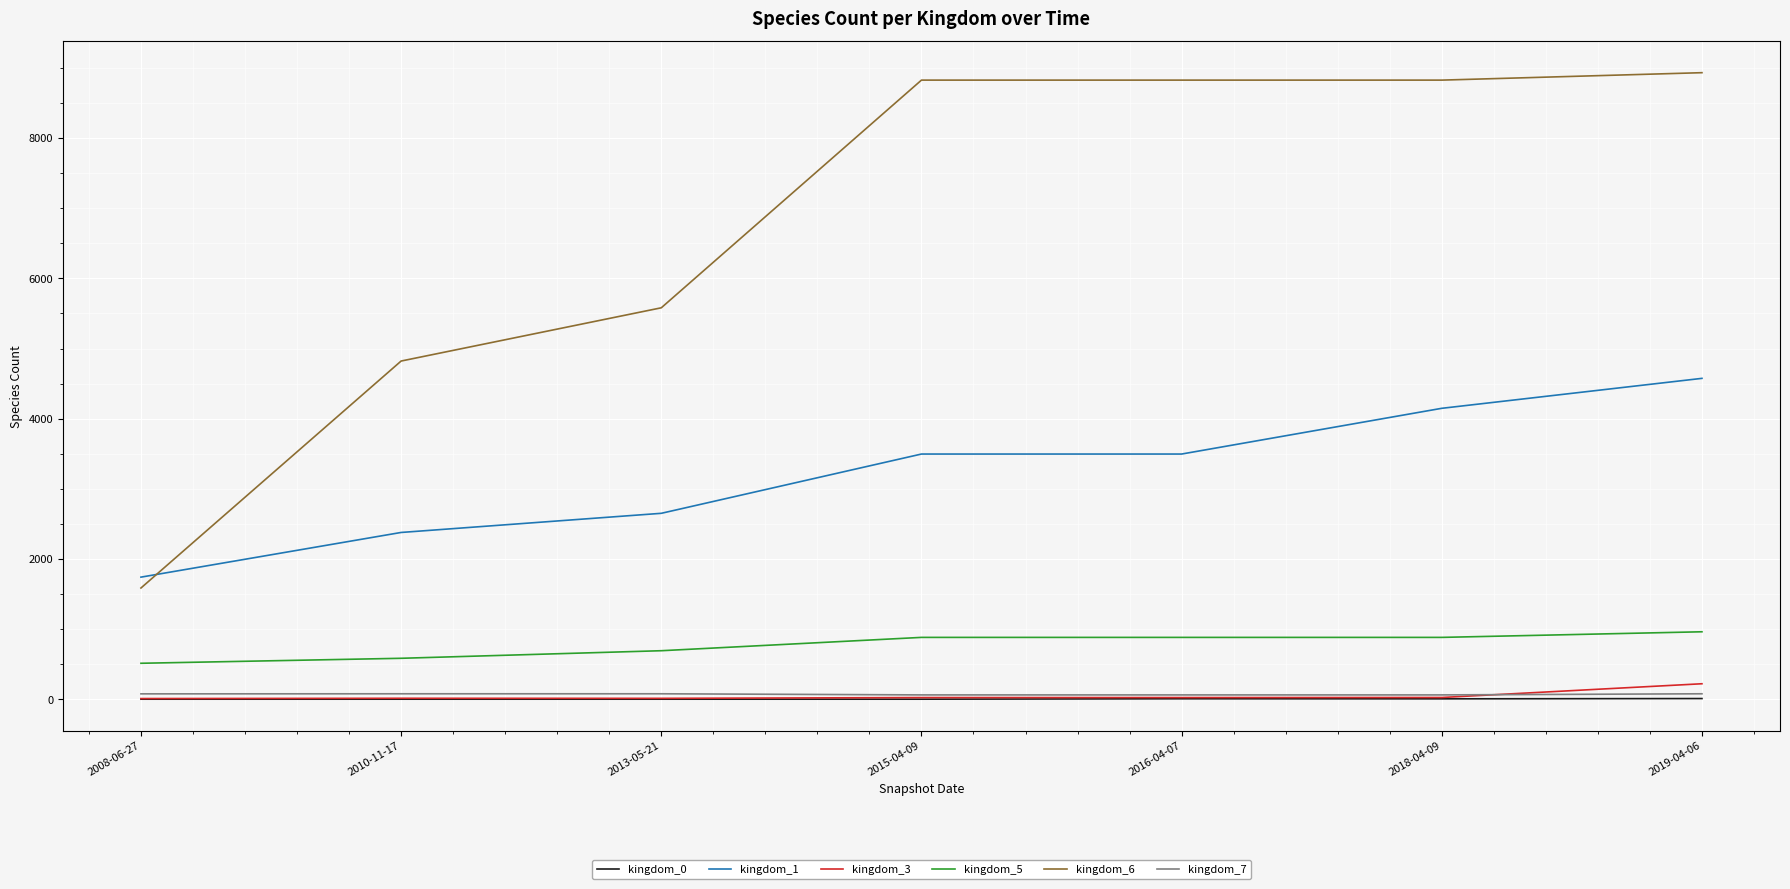

Is the value of kingdom_3 at 2018-04-09 greater than the value of kingdom_6 at 2013-05-21?

No